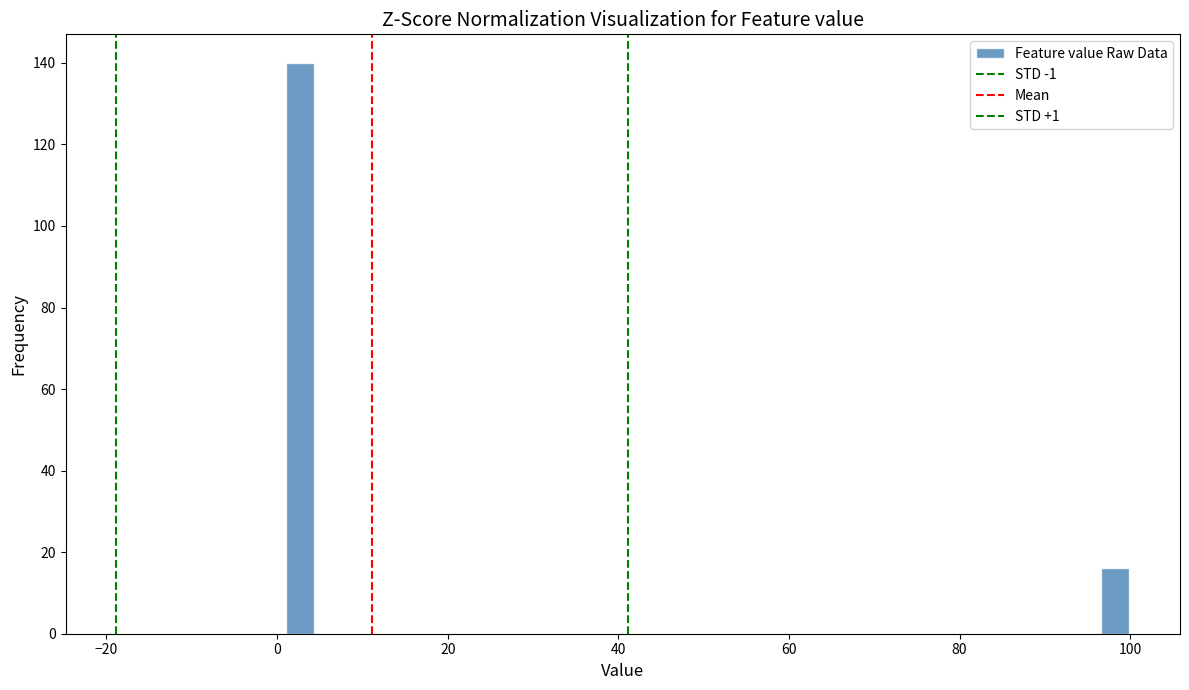

Read against the x-axis, roughly where is the centre of the tallest bar?

2